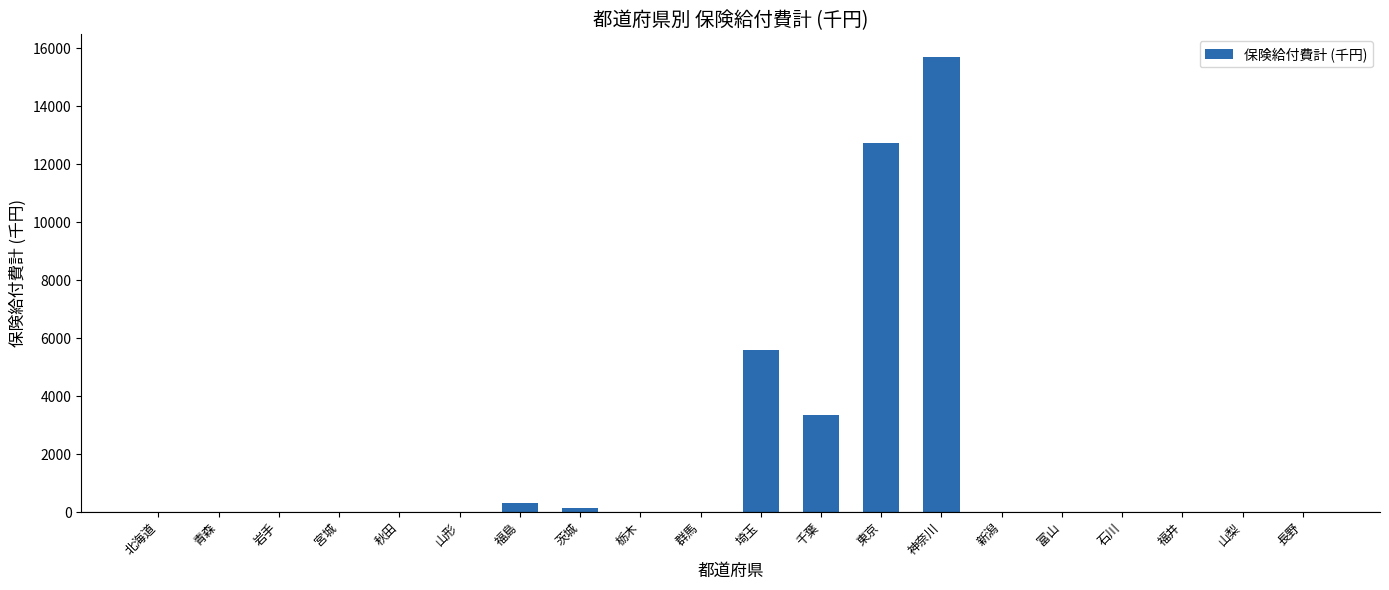

What is the greatest value displayed?

15689.1